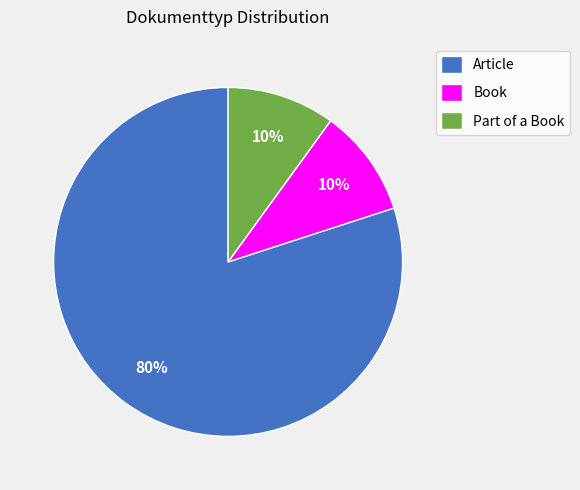

Count the number of slices in the pie.

3